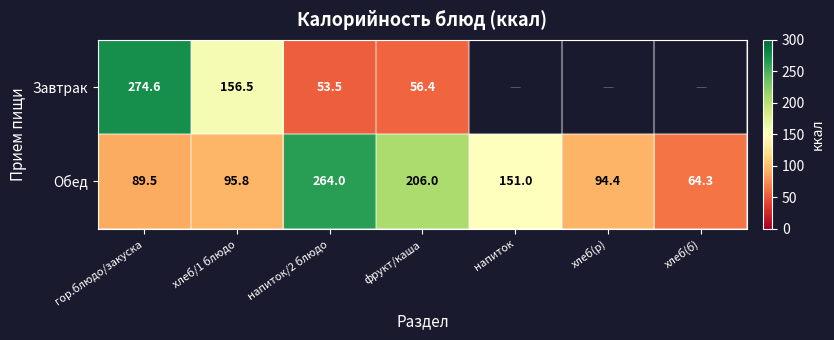

How many data points in Обед are above 95?

4